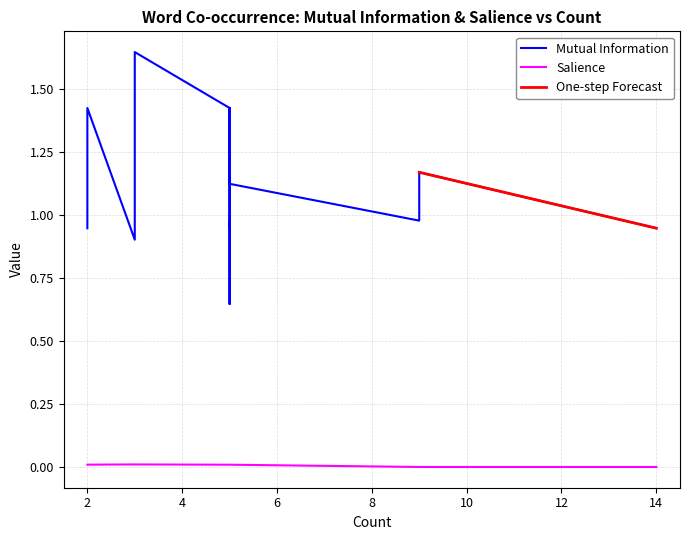

Is this an area chart (filled region under the line)?

No